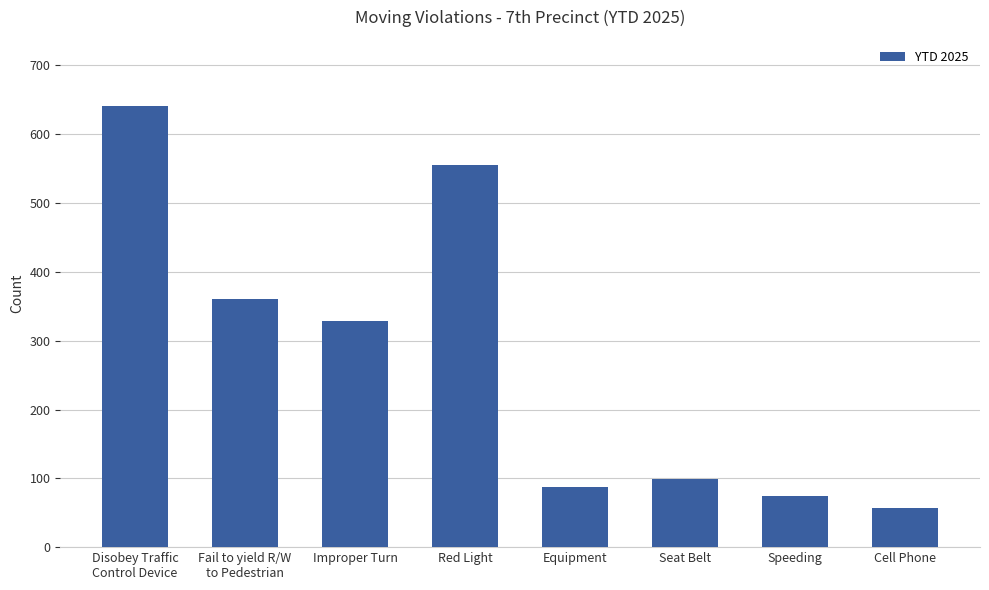

What is the average value?

276